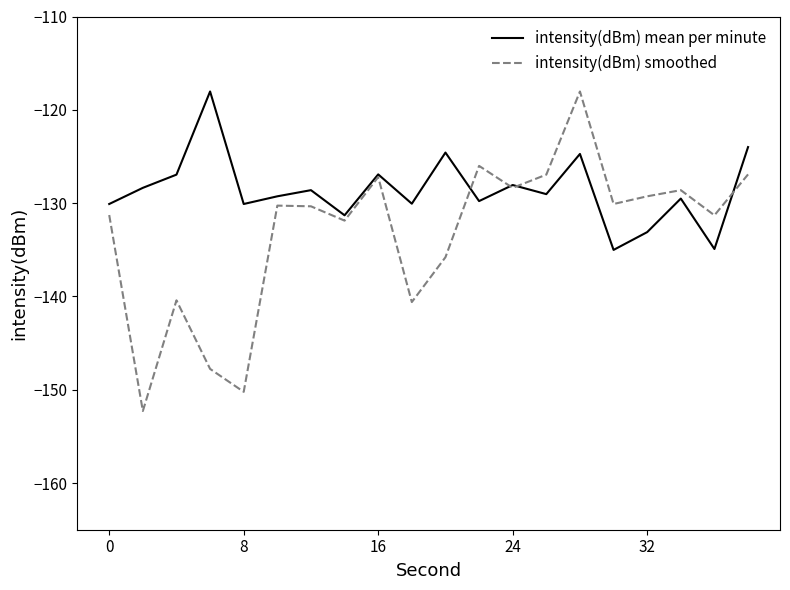

How many interior local peaks does the intensity(dBm) mean per minute series have?

7